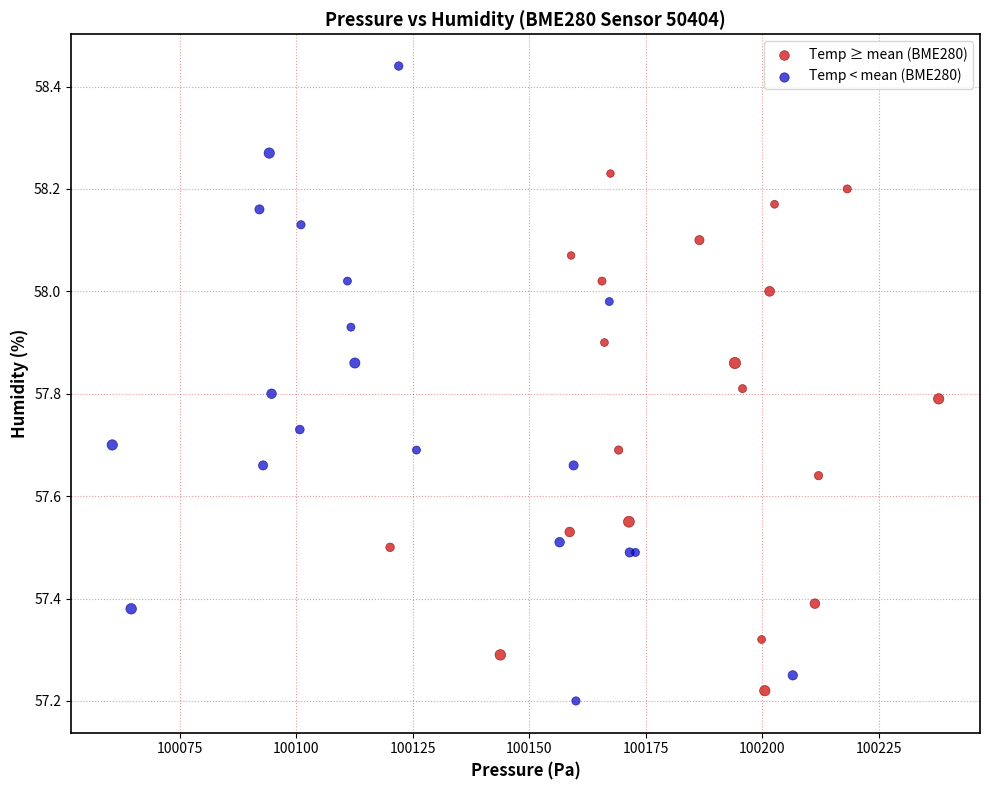

Which series contains the lowest Y value?

Temp < mean (BME280)